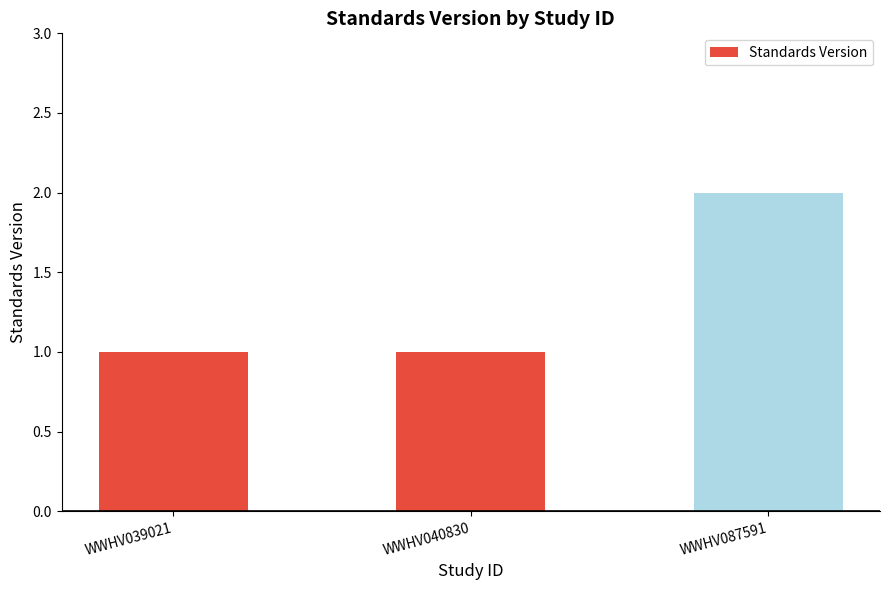

What is the difference between the maximum and minimum values?

1